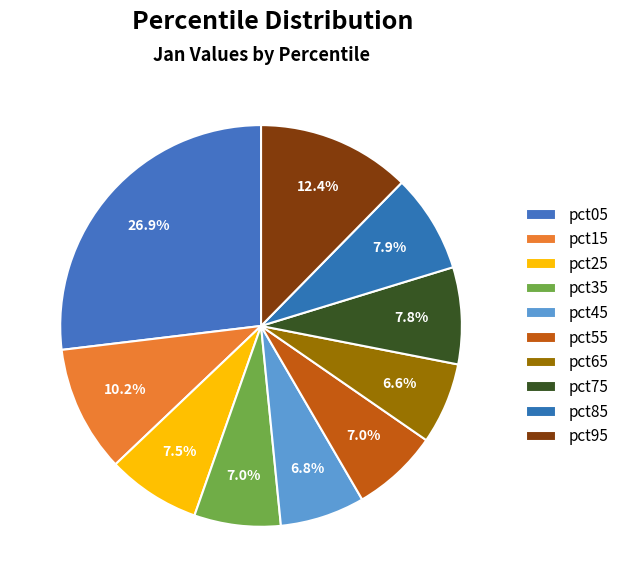

To the nearest percent, what portion does pct95 represent?

12%